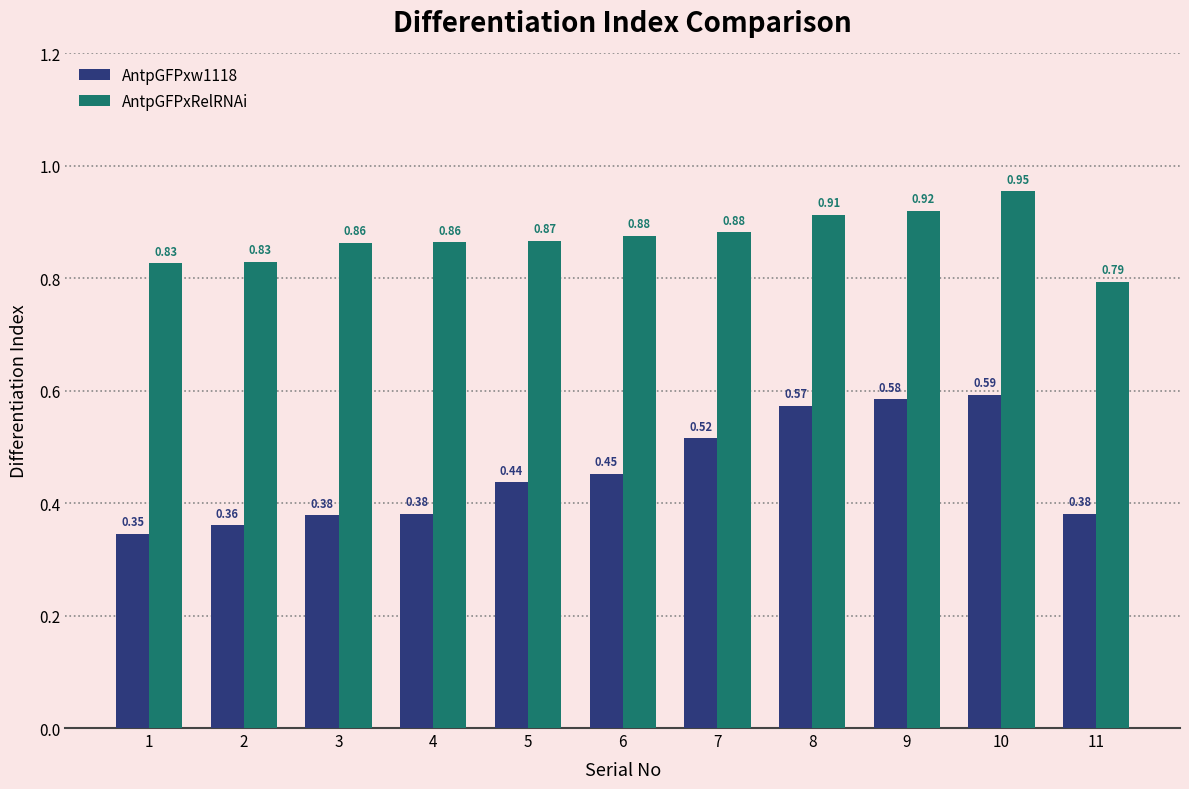

Rank the series by their average value, from lowest to highest.

AntpGFPxw1118, AntpGFPxRelRNAi